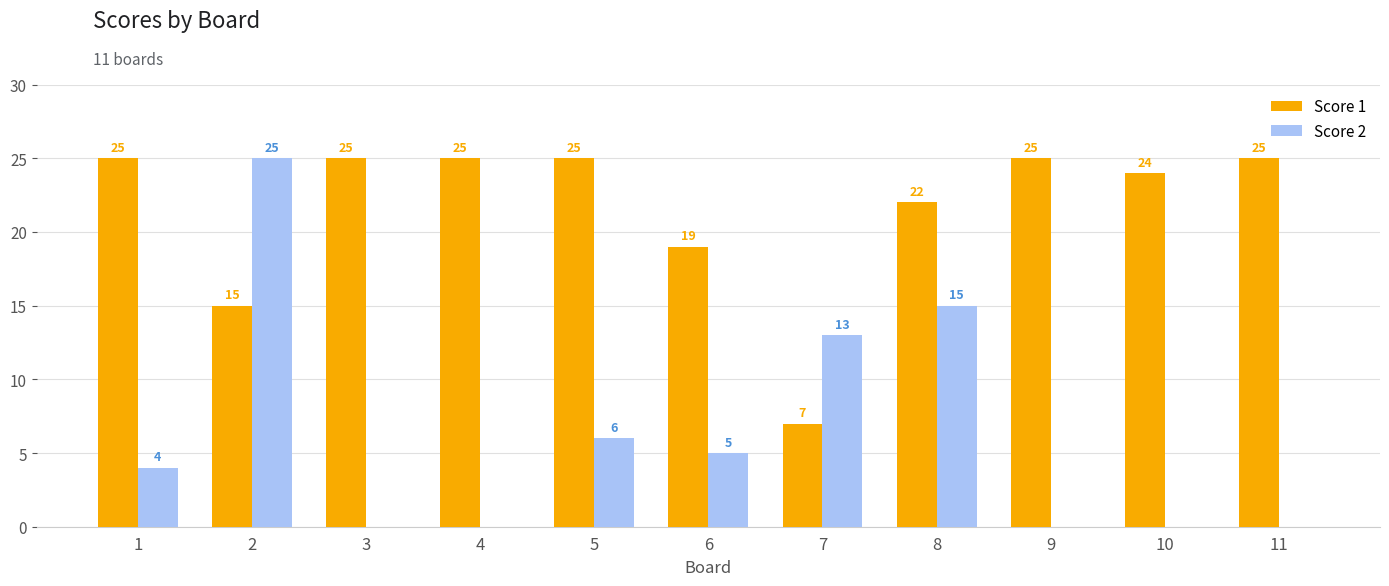

What is the sum of the Score 1 values at 10 and 8?

46